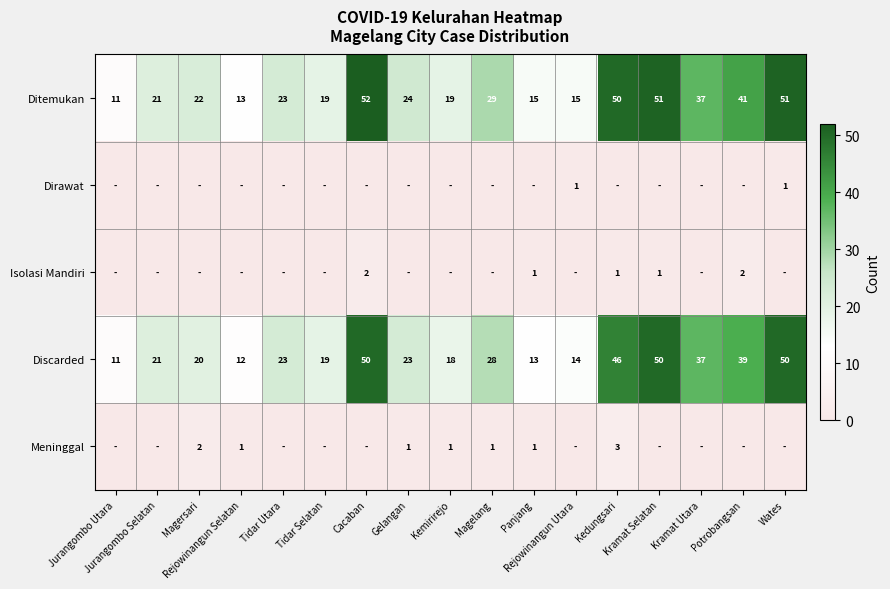

Is it true that Ditemukan equals 9 at Rejowinangun Utara?

False